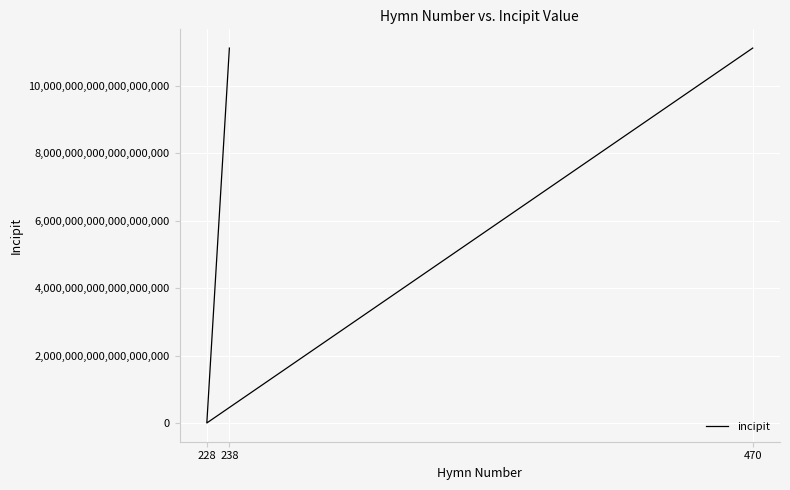

How many data points are less than 11122231155323170816?

1